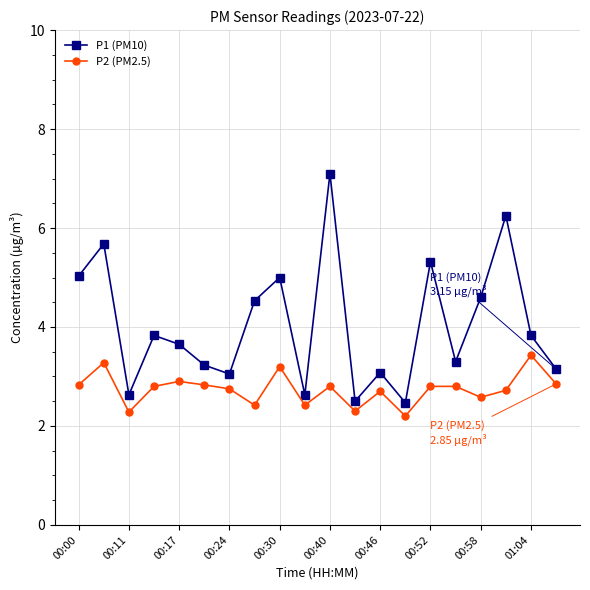

What is the greatest value displayed?

7.1